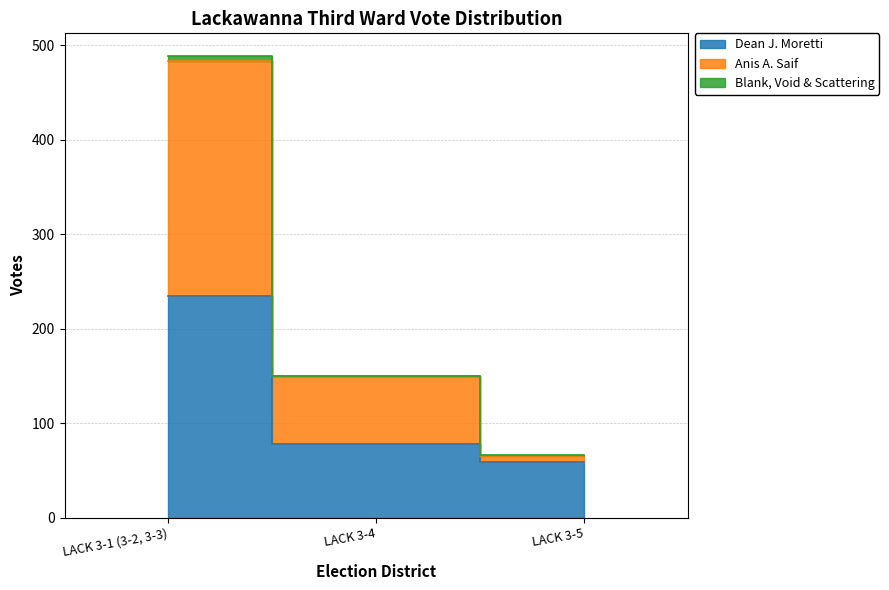

Is it true that Dean J. Moretti equals 234 at LACK 3-1 (3-2, 3-3)?

True